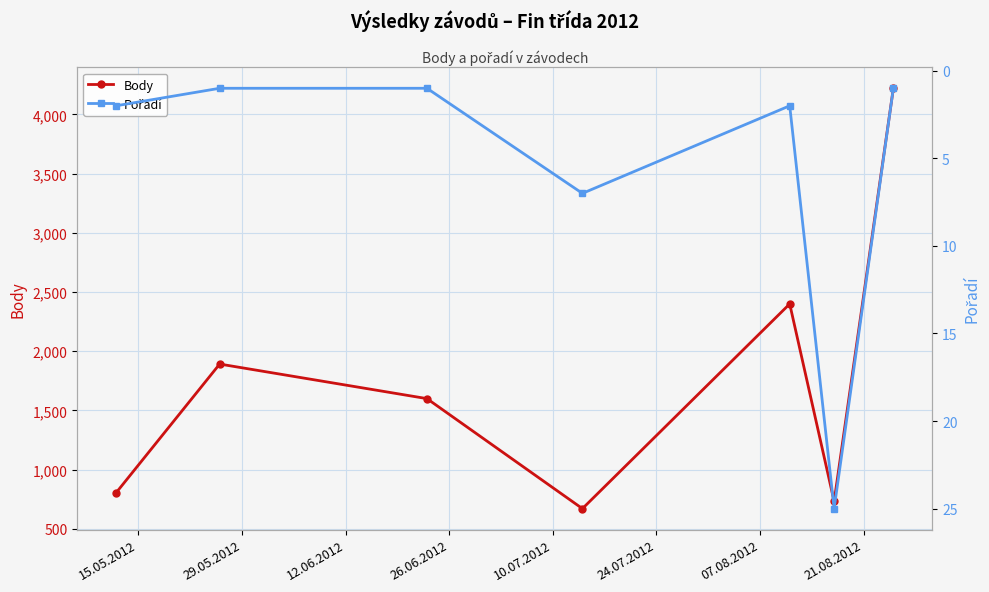

What is the value of the Body point at the 4th from the left?

671